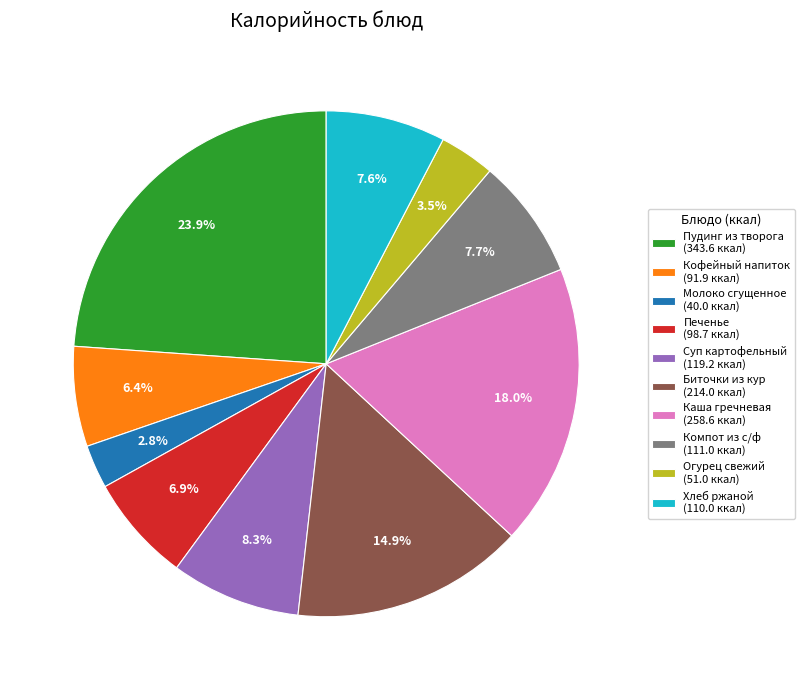

How many slices are in this pie chart?

10